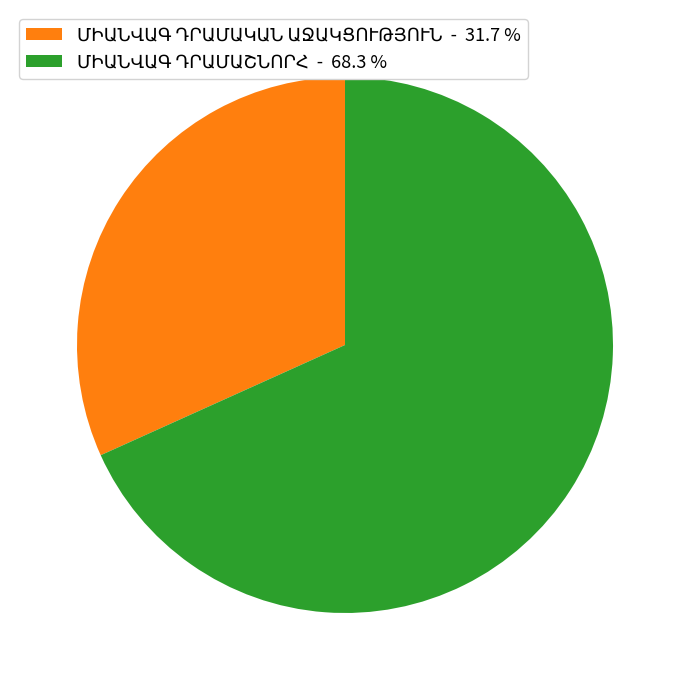

Is there any slice that represents more than half of the pie?

Yes